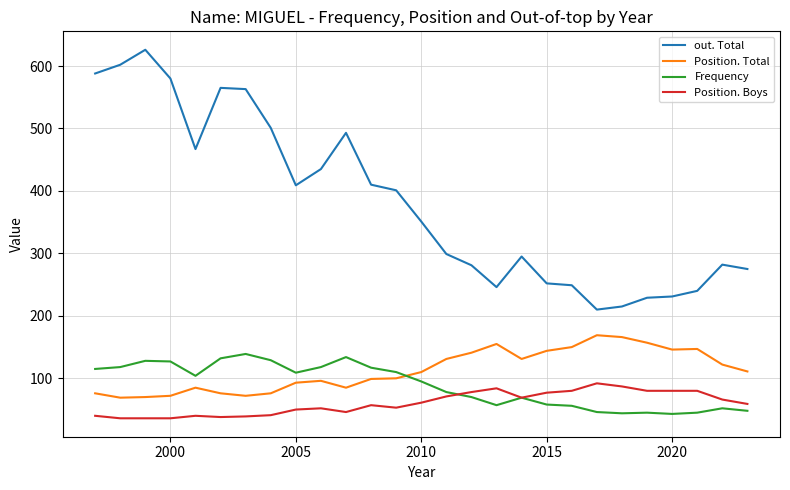

Which series has the largest total across all categories?

out. Total